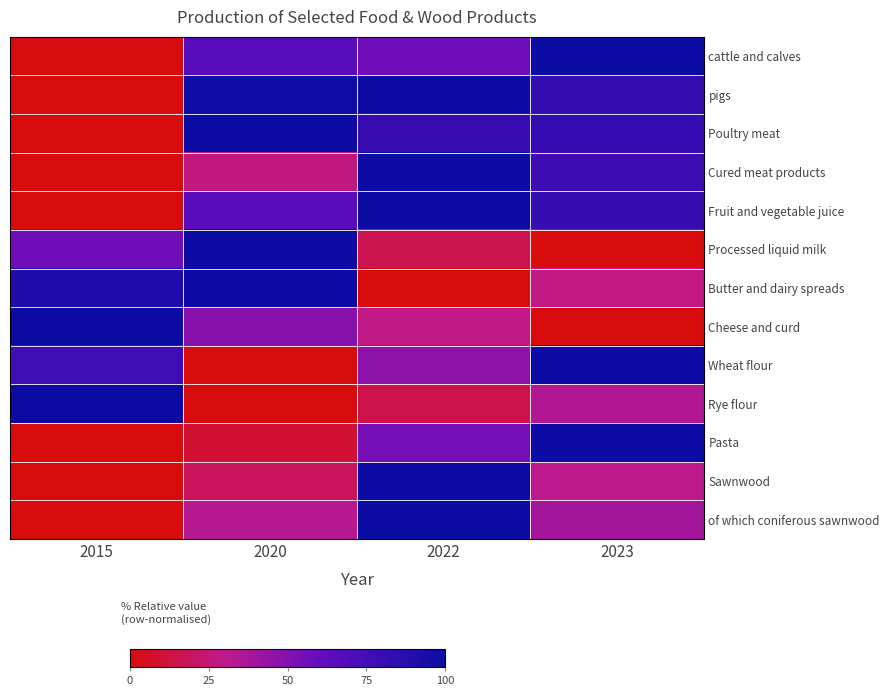

Reading left to right, list all the values displayed in this chart.

cattle and calves: 2015=0.0	2020=67.1	2022=57.0	2023=100.0
pigs: 2015=0.0	2020=99.5	2022=100.0	2023=82.5
Poultry meat: 2015=0.0	2020=100.0	2022=79.7	2023=81.7
Cured meat products: 2015=0.0	2020=27.3	2022=100.0	2023=77.3
Fruit and vegetable juice: 2015=0.0	2020=65.9	2022=100.0	2023=81.0
Processed liquid milk: 2015=56.8	2020=100.0	2022=15.4	2023=0.0
Butter and dairy spreads: 2015=90.7	2020=100.0	2022=0.0	2023=27.9
Cheese and curd: 2015=100.0	2020=48.2	2022=28.2	2023=0.0
Wheat flour: 2015=76.8	2020=0.0	2022=47.2	2023=100.0
Rye flour: 2015=100.0	2020=0.0	2022=14.1	2023=34.4
Pasta: 2015=0.0	2020=9.1	2022=54.5	2023=100.0
Sawnwood: 2015=0.0	2020=18.5	2022=100.0	2023=30.6
of which coniferous sawnwood: 2015=0.0	2020=33.1	2022=100.0	2023=39.4